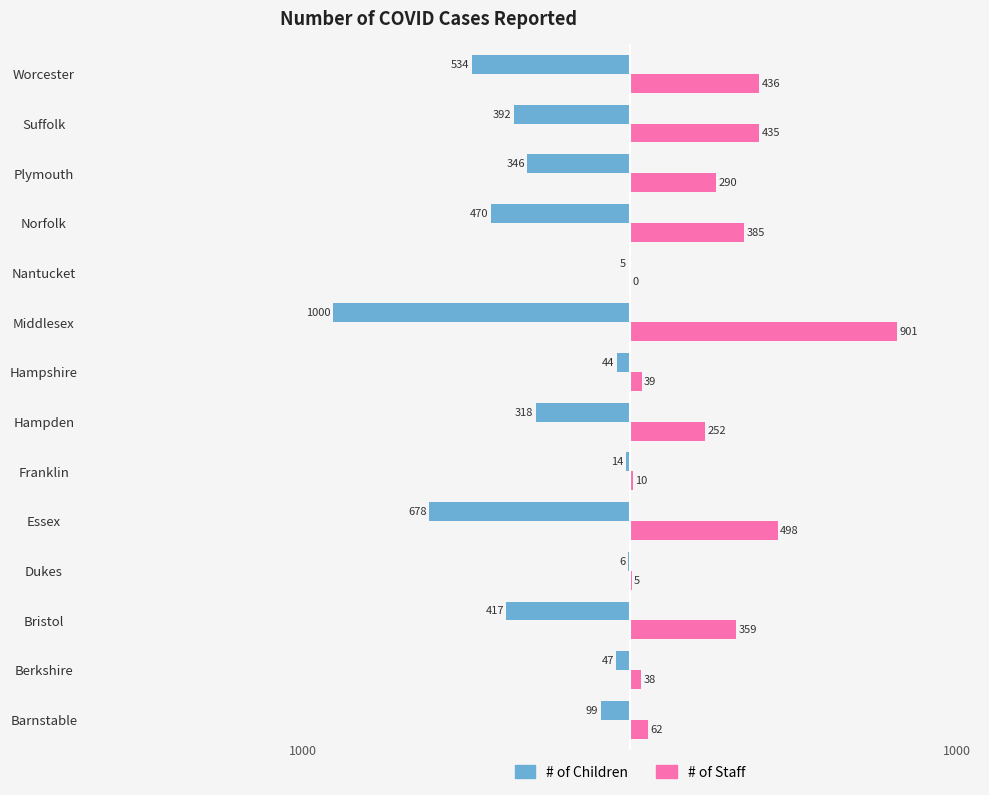

The value of # of Staff at Middlesex is 1268. True or false?

False